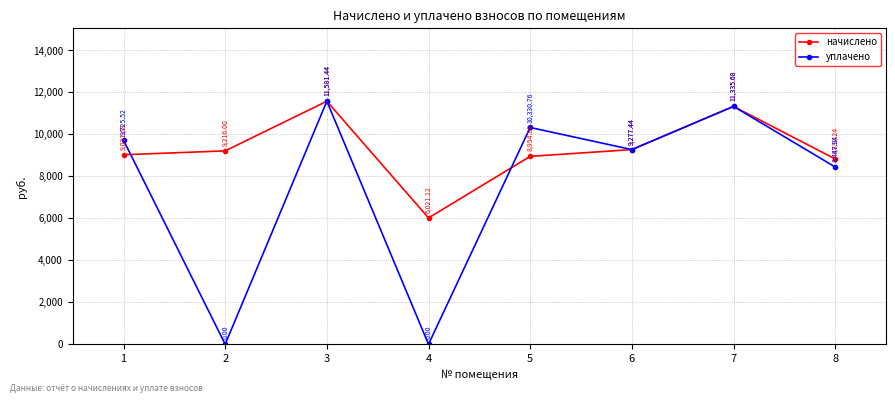

What is the greatest value displayed?

11581.4